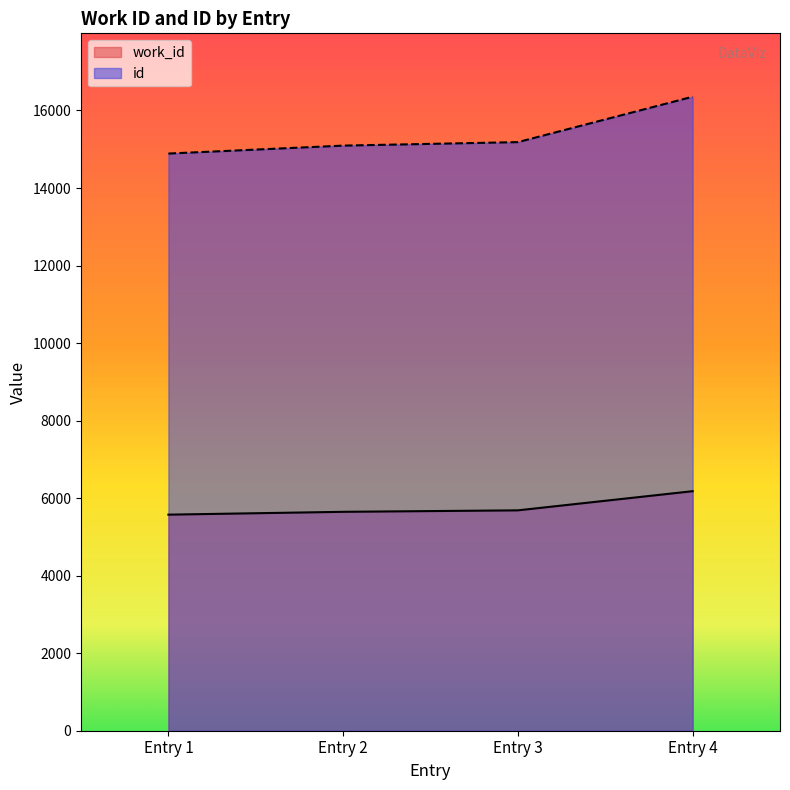

What is the maximum value for work_id?

6179